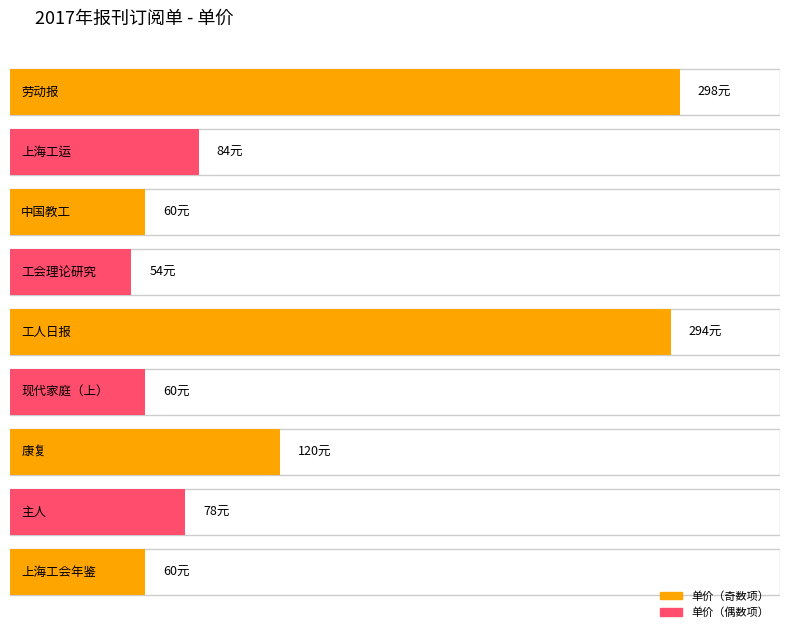

Reading right to left, what are all the values shown in this chart?

60	78	120	60	294	54	60	84	298